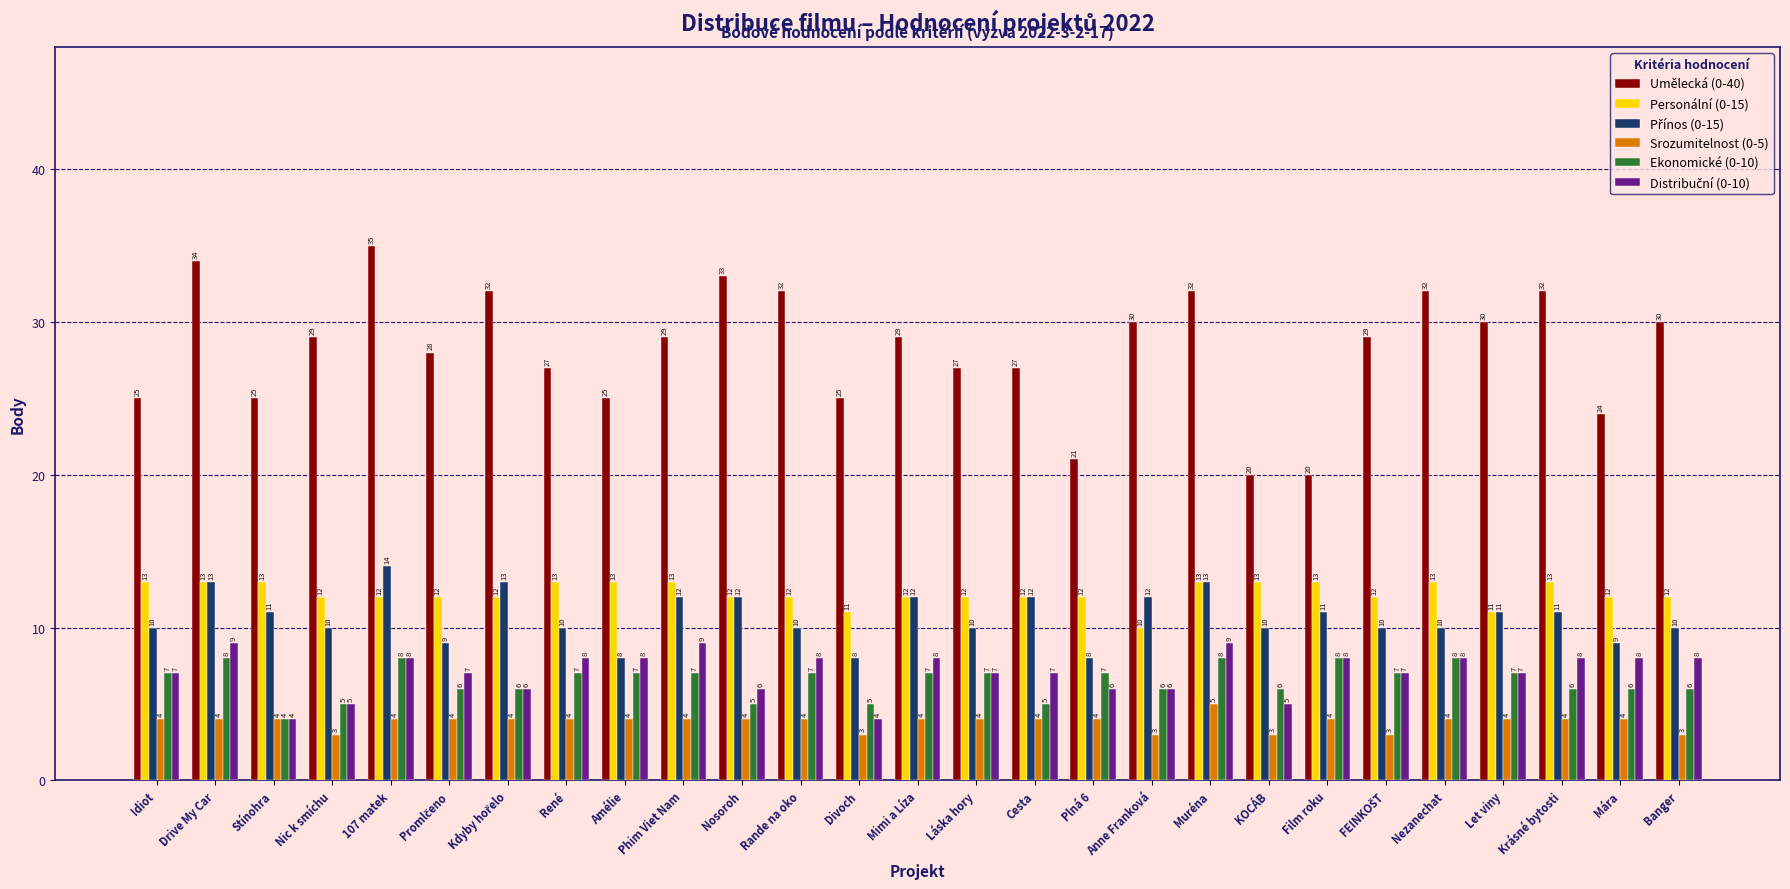

Count the Personální (0-15) values in the range 12 to 13.

24